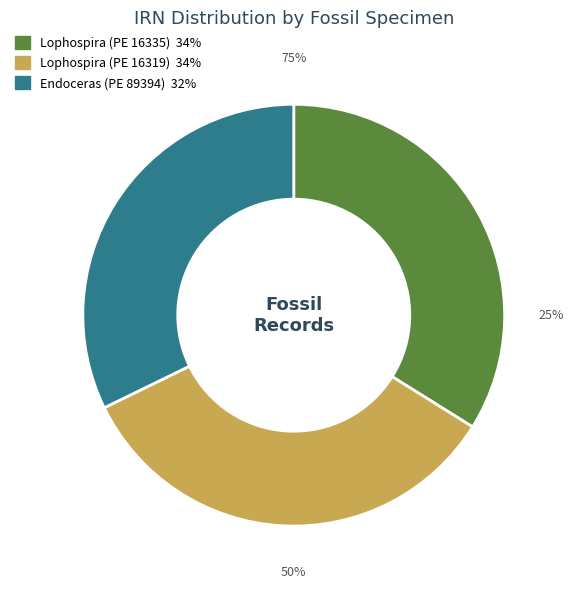

To the nearest percent, what portion does Lophospira (PE 16335) represent?

34%